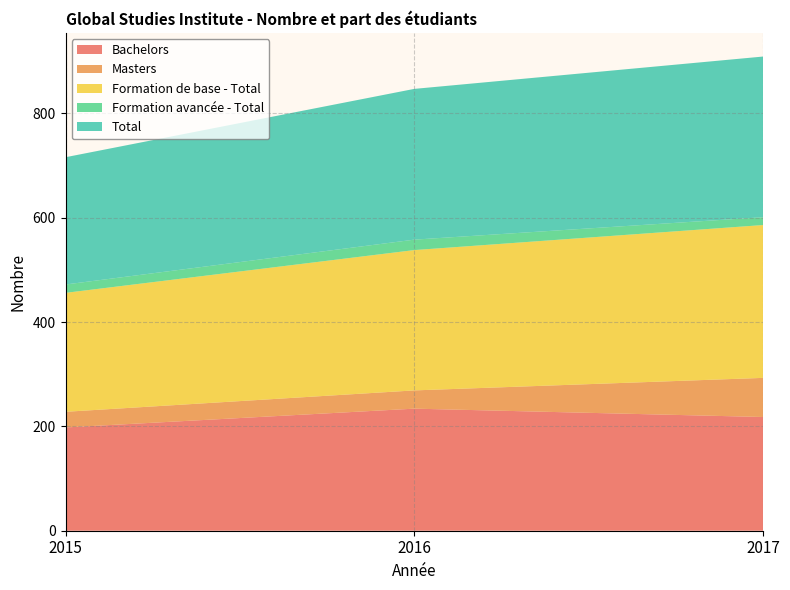

Reading left to right, list all the values displayed in this chart.

Bachelors: 198	234	218
Masters: 30	35	75
Formation de base - Total: 228	269	293
Formation avancée - Total: 16	20	15
Total: 244	289	308